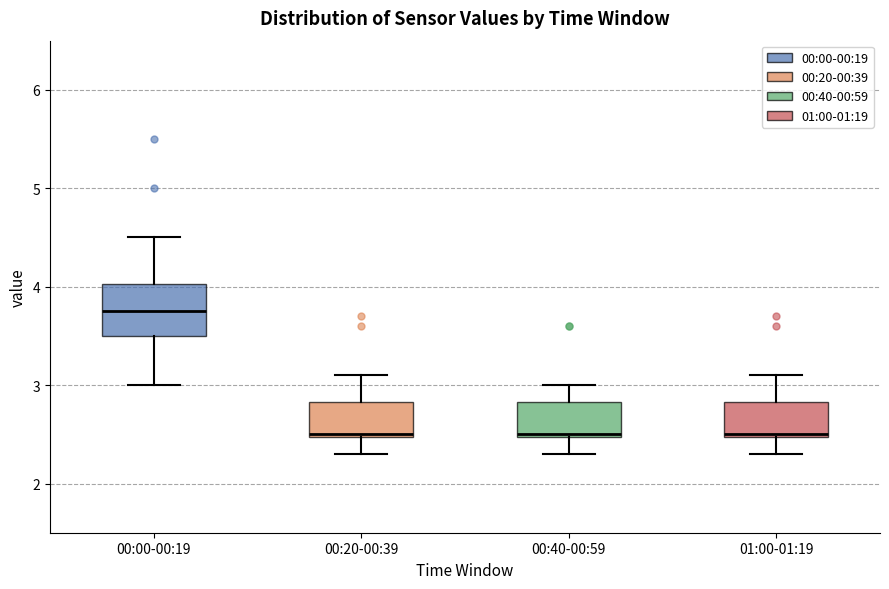

Comparing the boxes themselves (not the whiskers), which one is the tallest?

00:00-00:19